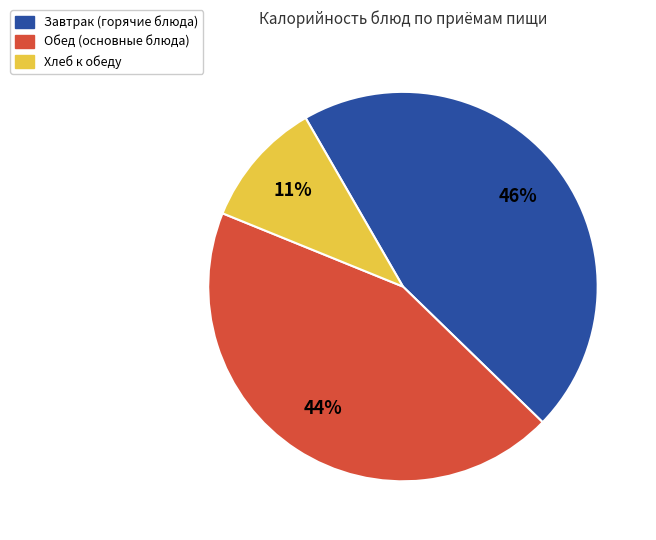

Is there a majority slice in this chart?

No